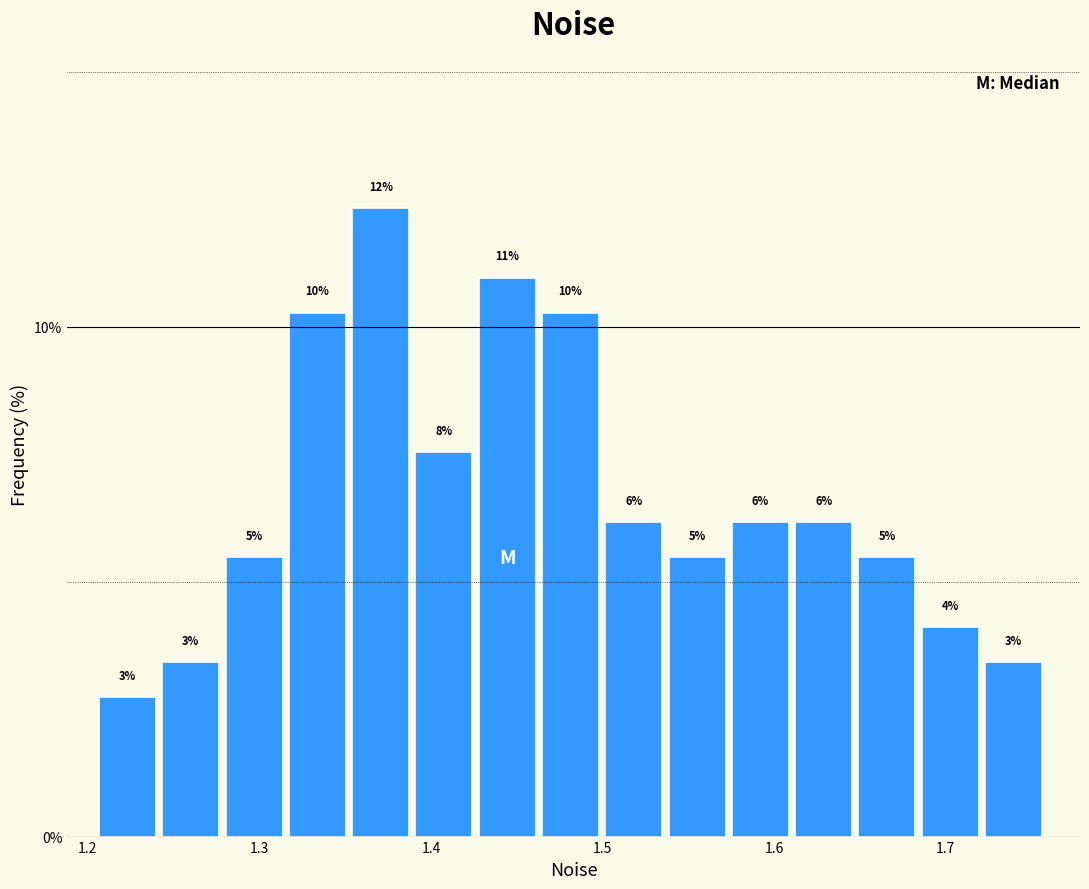

Around what value on the x-axis is the tallest bar? Give the approximate position of its centre, as read against the axis.

1.37